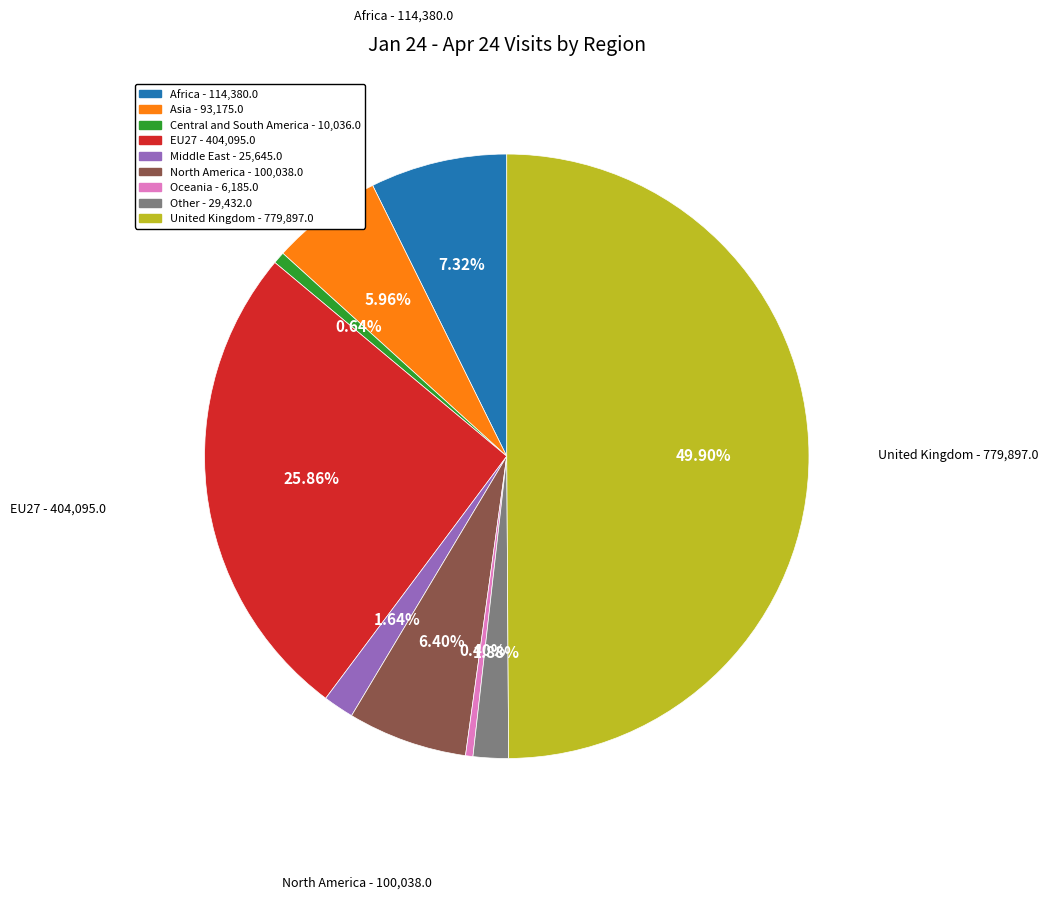

Which category has the biggest portion of the pie?

United Kingdom